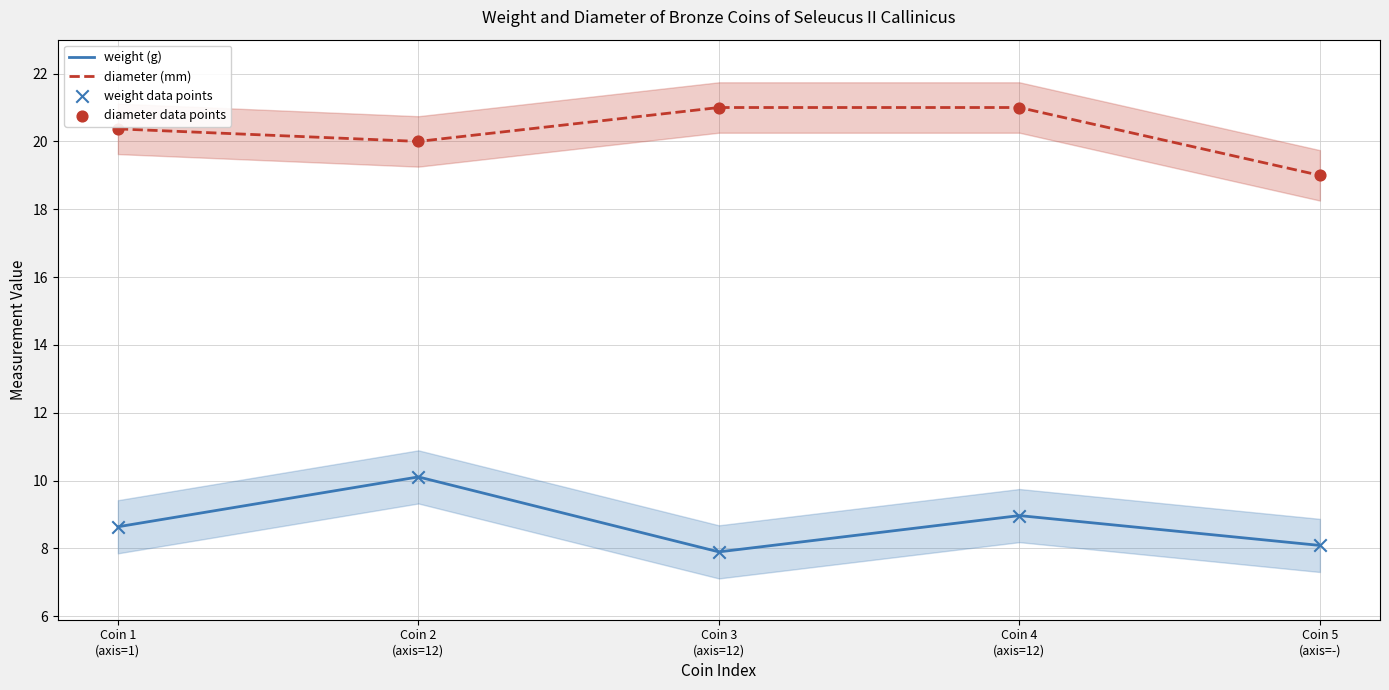

Which series has the widest spread of Y values?

weight (g)